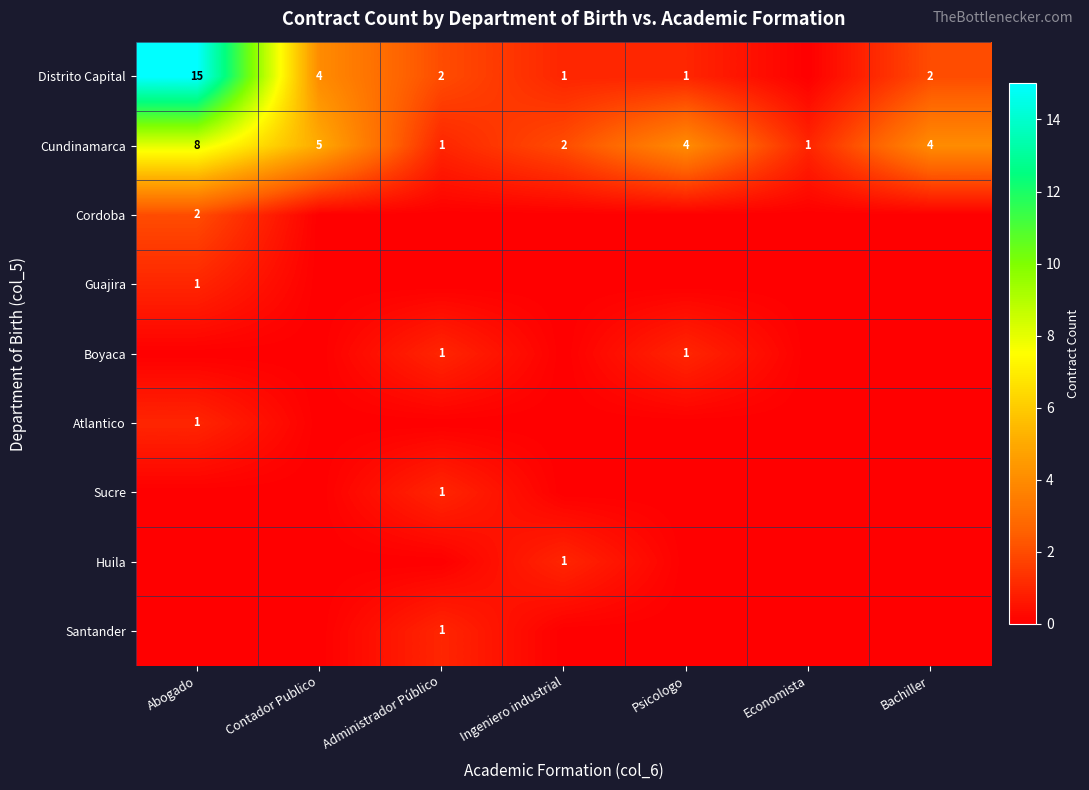

What is the maximum value for Cundinamarca?

8